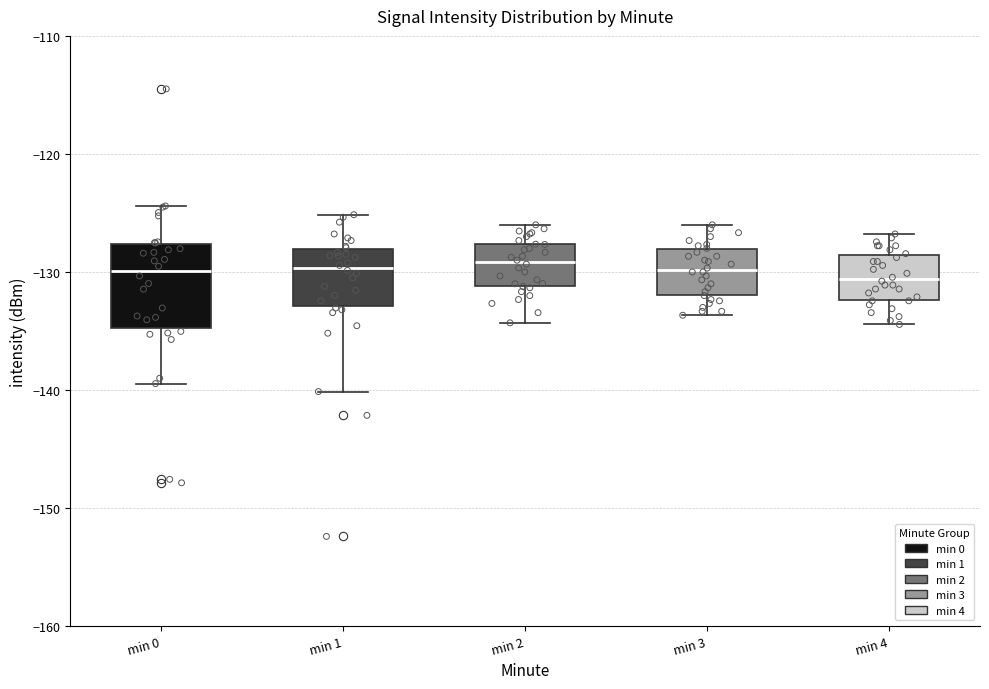

Where is the upper edge of the box for min 4 on the y-axis? The values are not printed on the chart, so give them approximately, as read against the axis.

-129